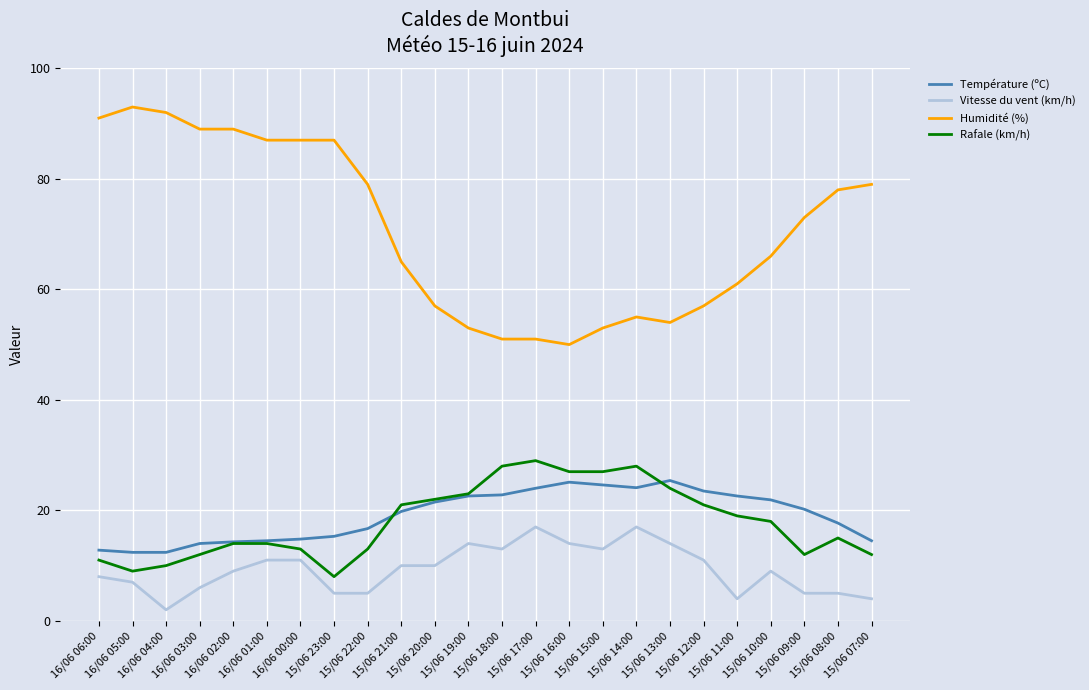

What are all the series names shown in the legend?

Température (ºC), Vitesse du vent (km/h), Humidité (%), Rafale (km/h)